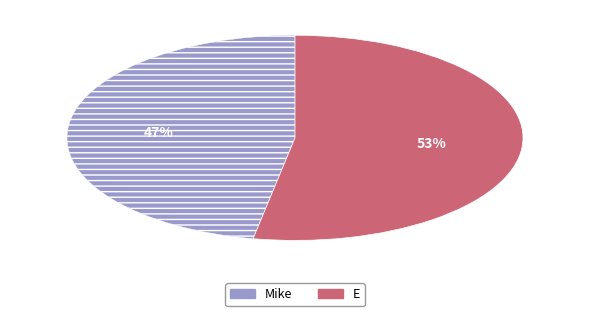

To the nearest percent, what is the combined percentage of Mike and E?

100%